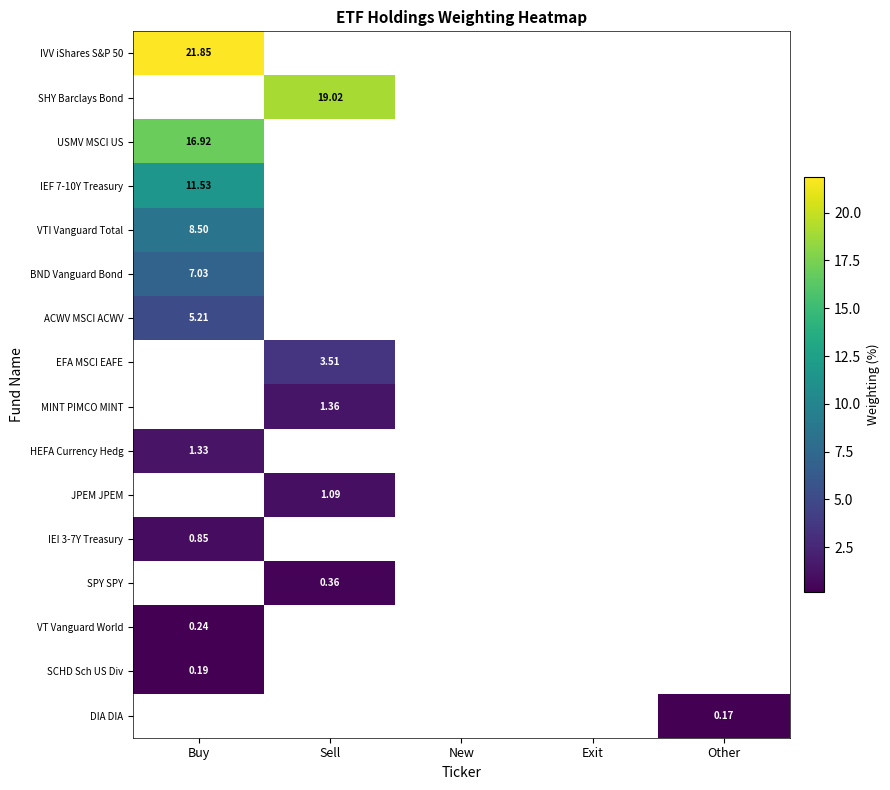

List the series in order of their peak value, highest first.

IVV iShares S&P 50, SHY Barclays Bond, USMV MSCI US, IEF 7-10Y Treasury, VTI Vanguard Total, BND Vanguard Bond, ACWV MSCI ACWV, EFA MSCI EAFE, MINT PIMCO MINT, HEFA Currency Hedg, JPEM JPEM, IEI 3-7Y Treasury, SPY SPY, VT Vanguard World, SCHD Sch US Div, DIA DIA